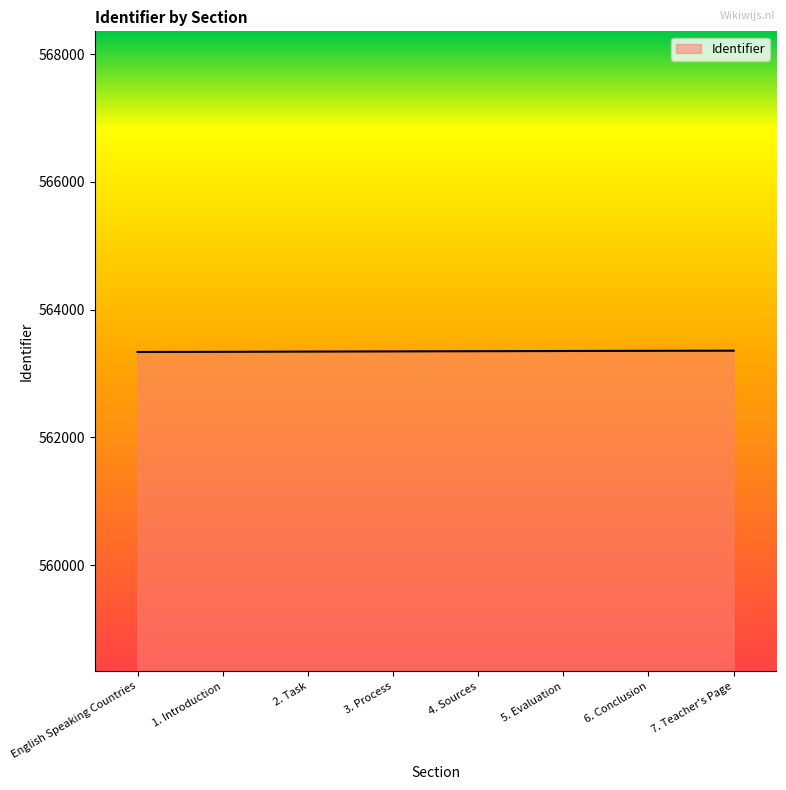

What is the greatest value displayed?

563358